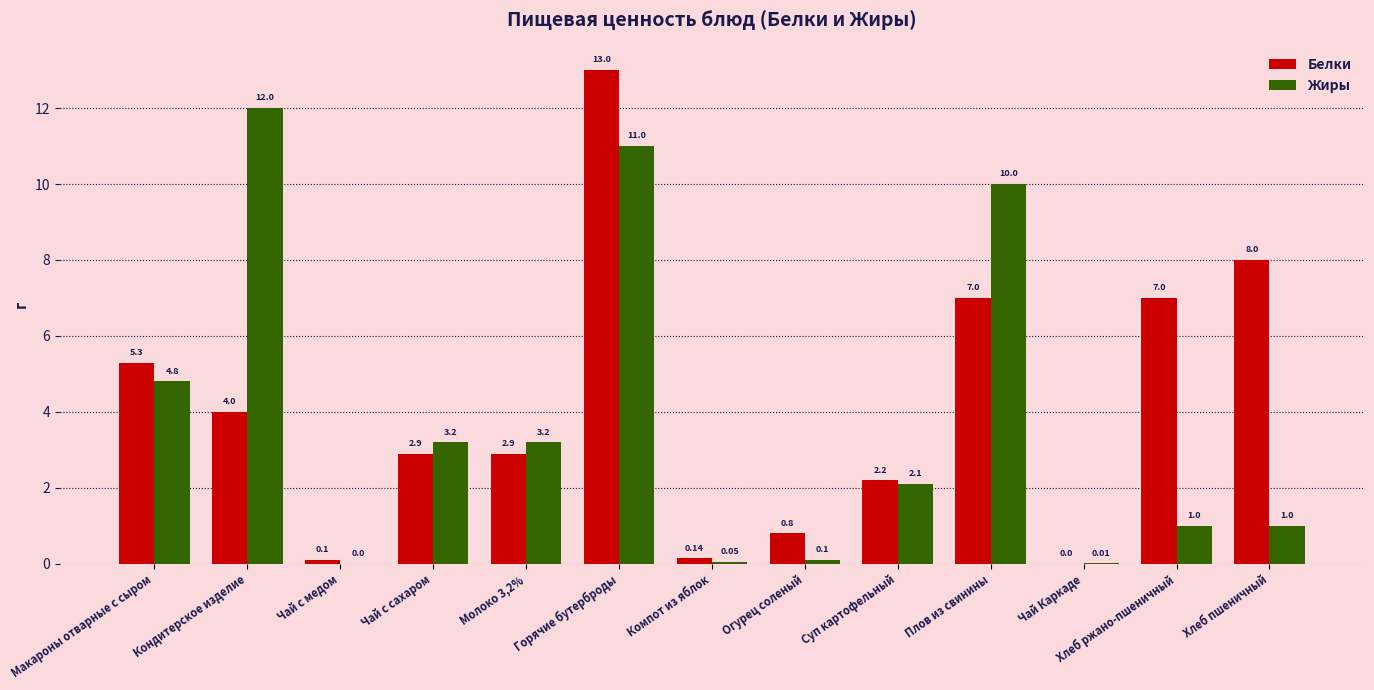

What is the sum of all Белки values?

53.3